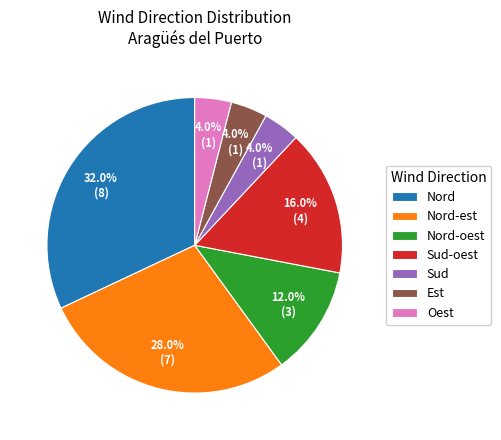

Combined, do Sud-oest and Est account for over 50%?

No